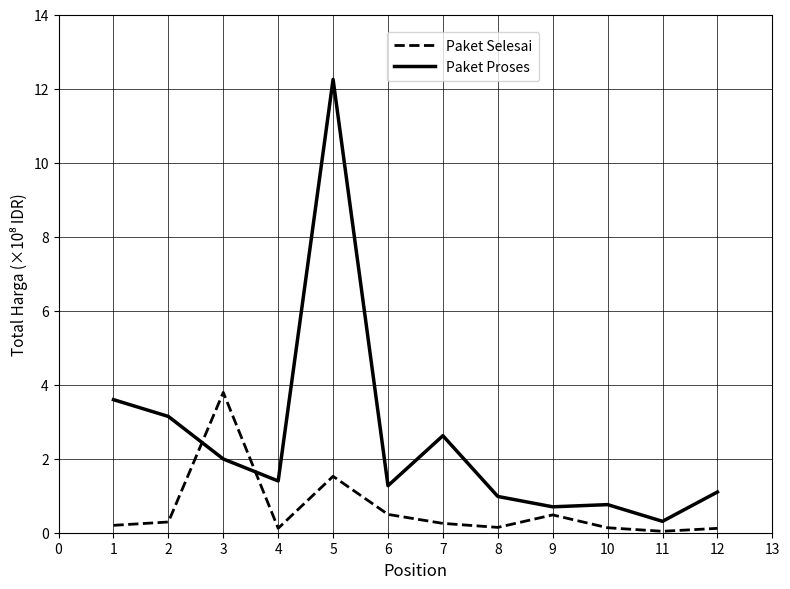

What is the sum of all Paket Proses values?

30.1